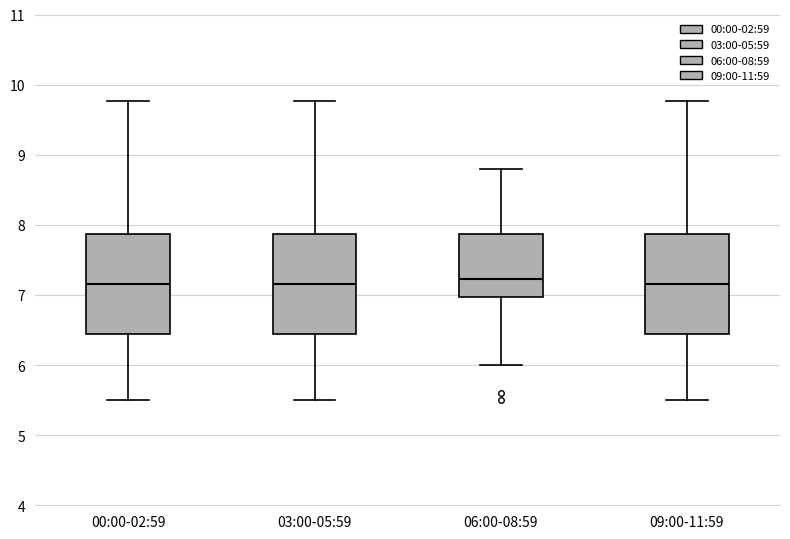

Reading left to right, transcribe this box plot: for each box, give where its median line is, the range the box spans, and where its two whiskers end, as read against the y-axis. The values are not printed on the chart, so give them approximately, as read against the axis.

00:00-02:59: median 7.2, box 6.4 to 7.9, whiskers 5.5 to 9.8
03:00-05:59: median 7.2, box 6.4 to 7.9, whiskers 5.5 to 9.8
06:00-08:59: median 7.2, box 7.0 to 7.9, whiskers 6.0 to 8.8
09:00-11:59: median 7.2, box 6.4 to 7.9, whiskers 5.5 to 9.8